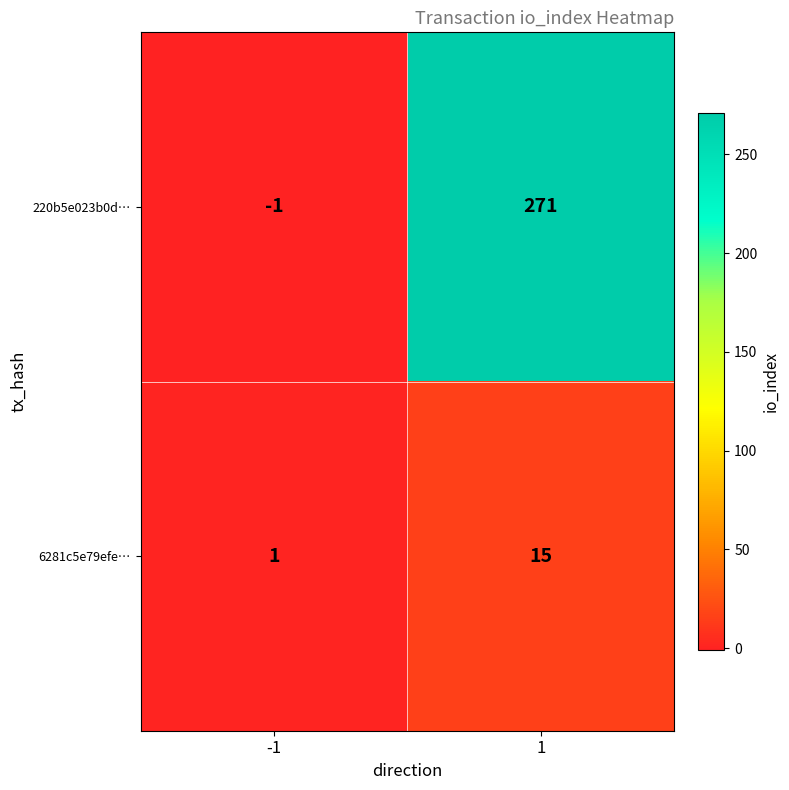

Which label corresponds to the smallest value in the chart?

-1